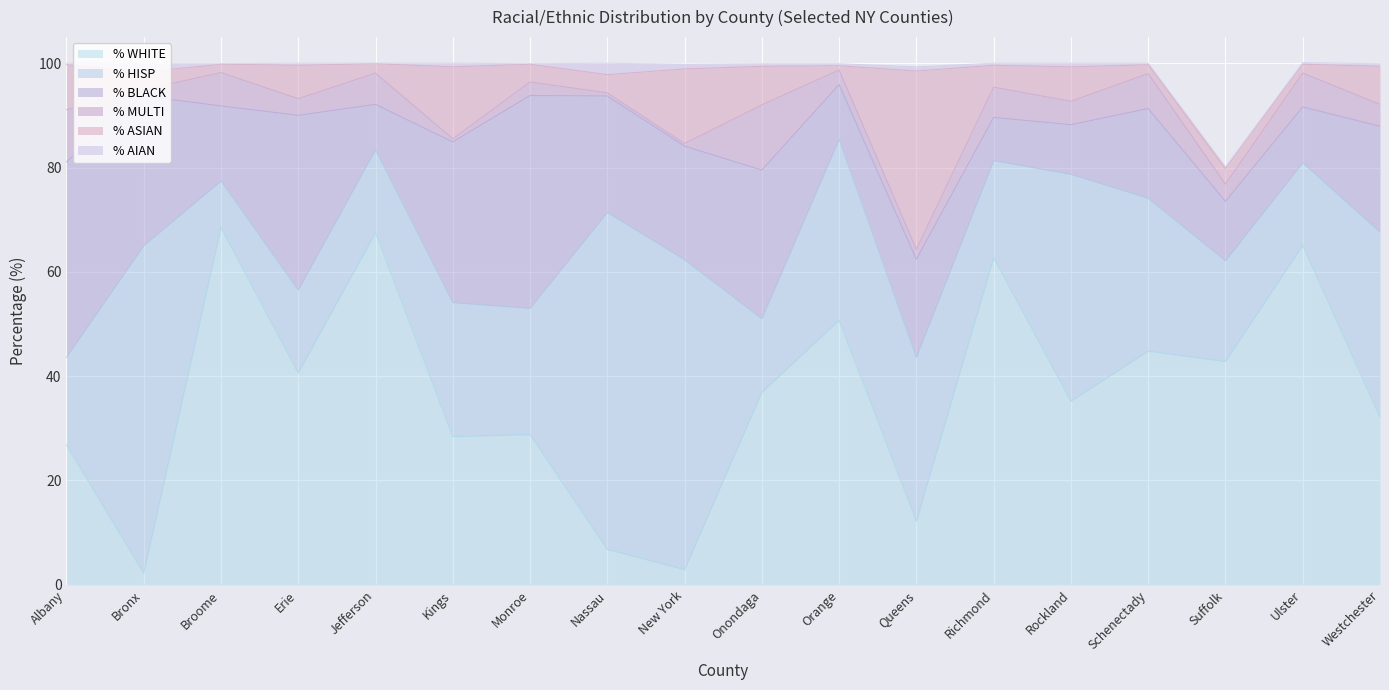

What is the minimum value shown in the chart?

0.1